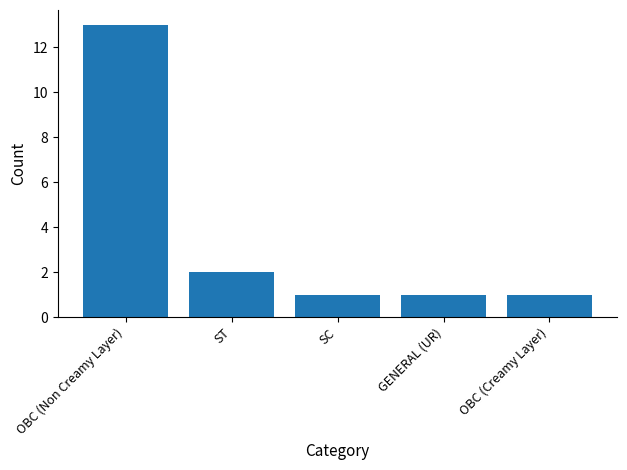

True or false: the data shows 0 at OBC (Creamy Layer).

False